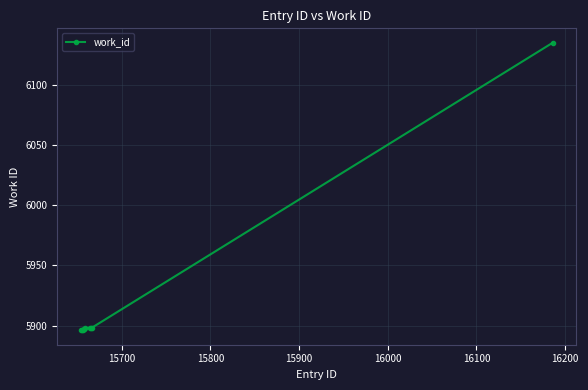

What is the average value?

5921